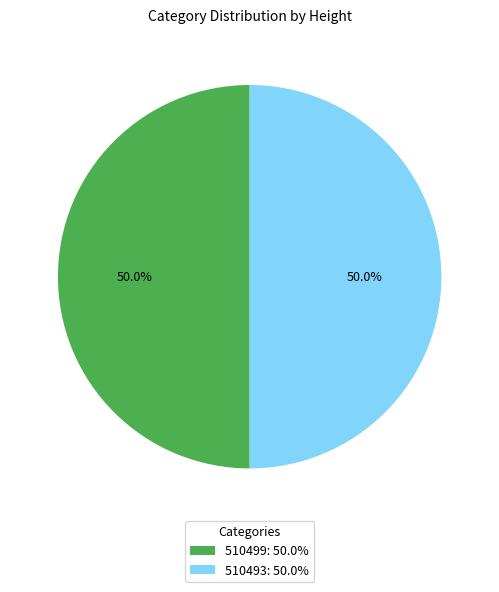

What percentage is NOT represented by 510493?

50.0%